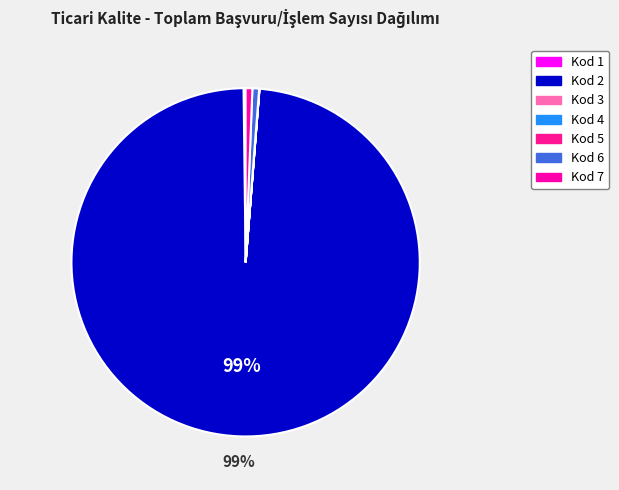

Does any single category account for the majority?

Yes